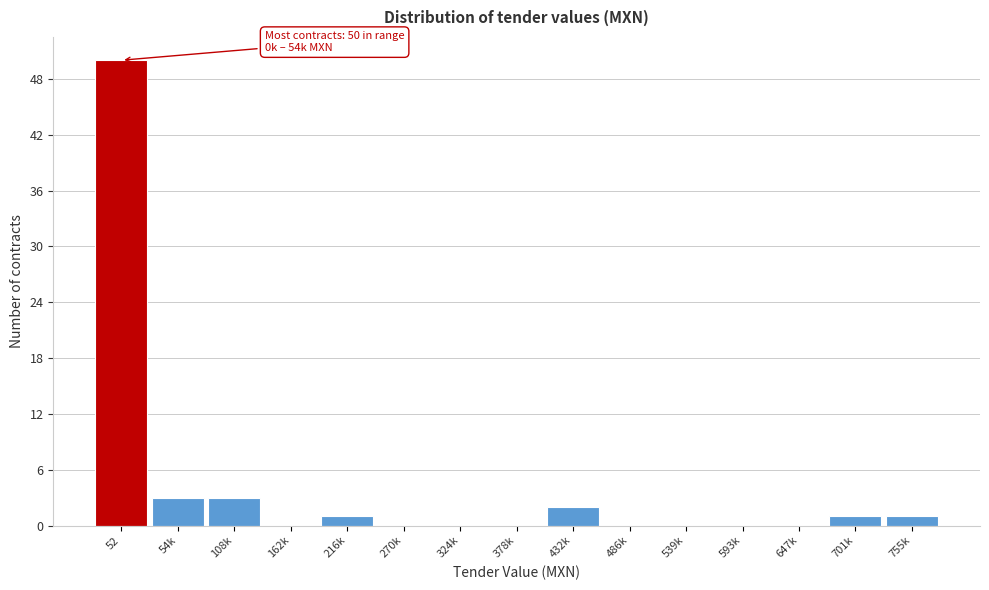

Reading left to right, what are all the values shown in this chart?

52=50	54k=3	108k=3	162k=0	216k=1	270k=0	324k=0	378k=0	432k=2	486k=0	539k=0	593k=0	647k=0	701k=1	755k=1